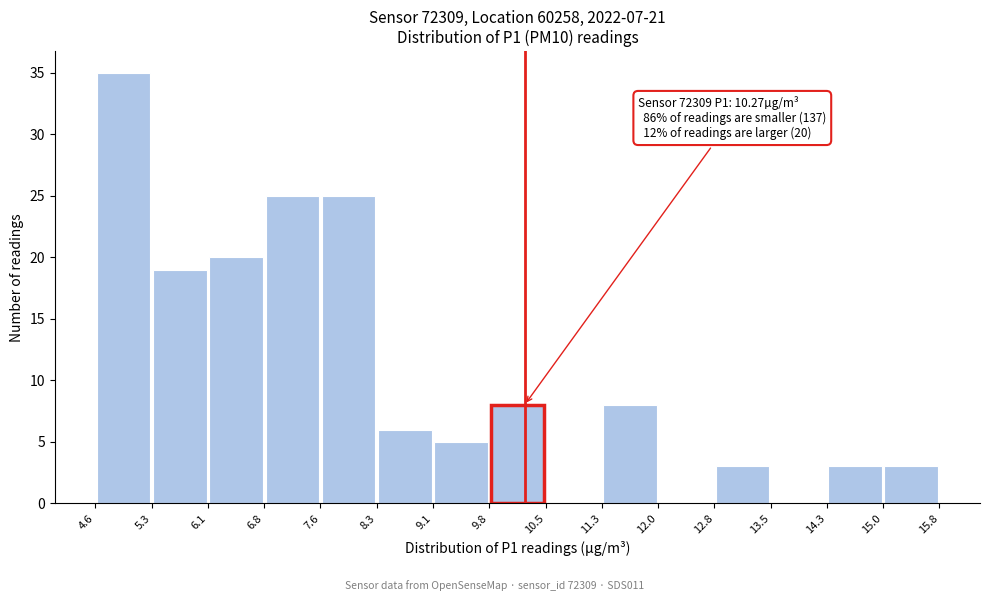

Over which range of the x-axis is the bar tallest?

4.6 to 5.3